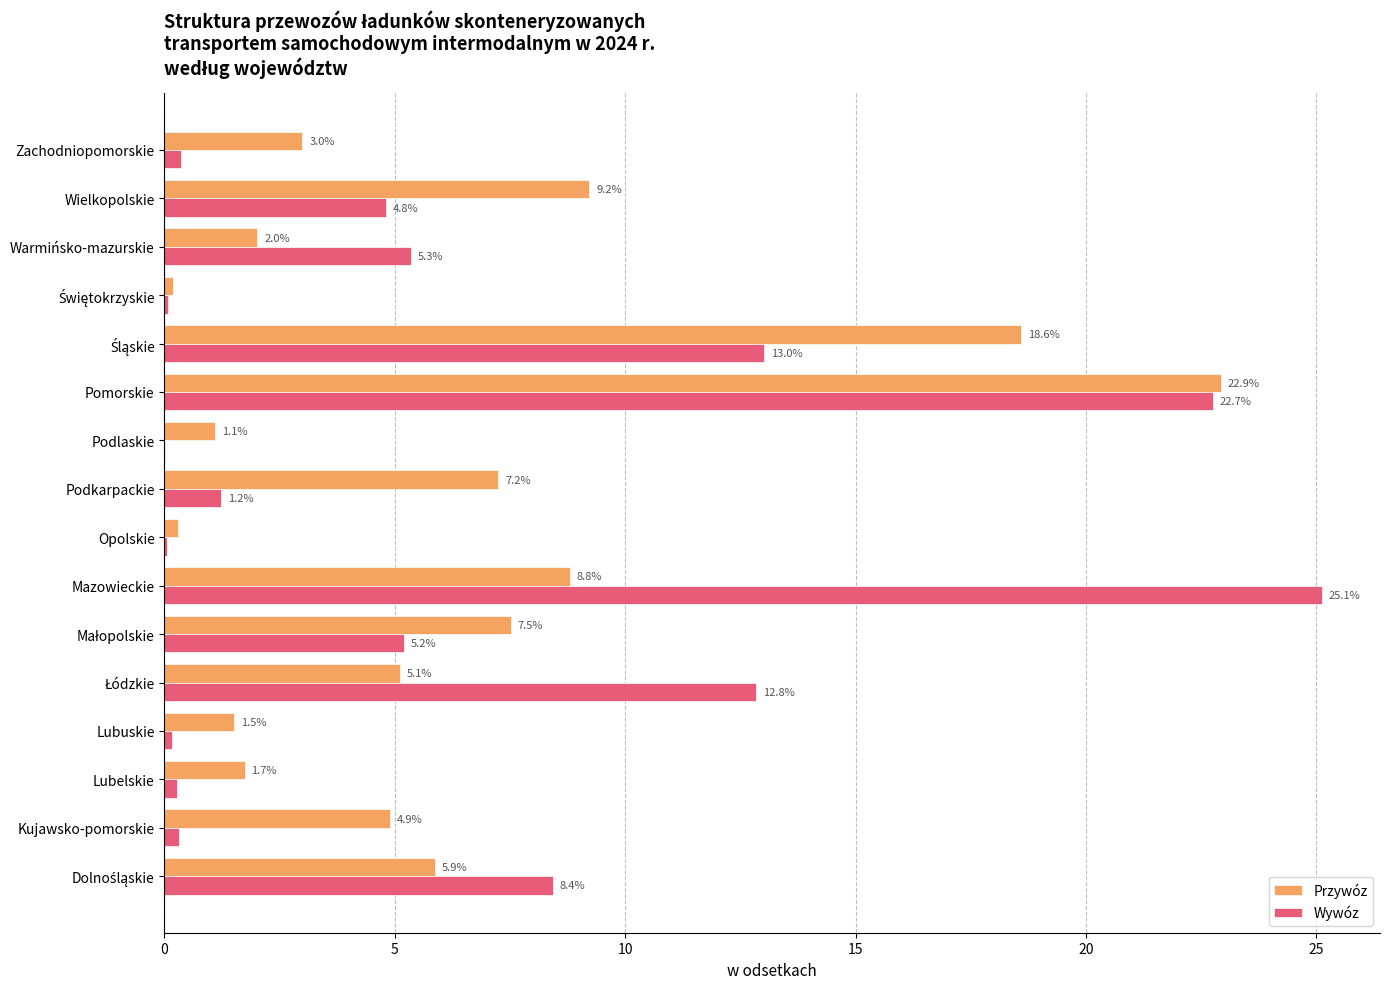

Which series changed the most between Lubuskie and Podlaskie?

Przywóz